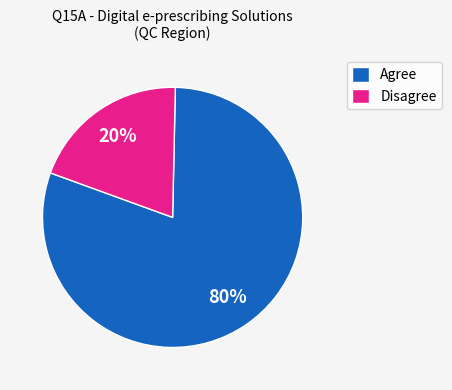

Which has a higher value, Disagree or Agree?

Agree